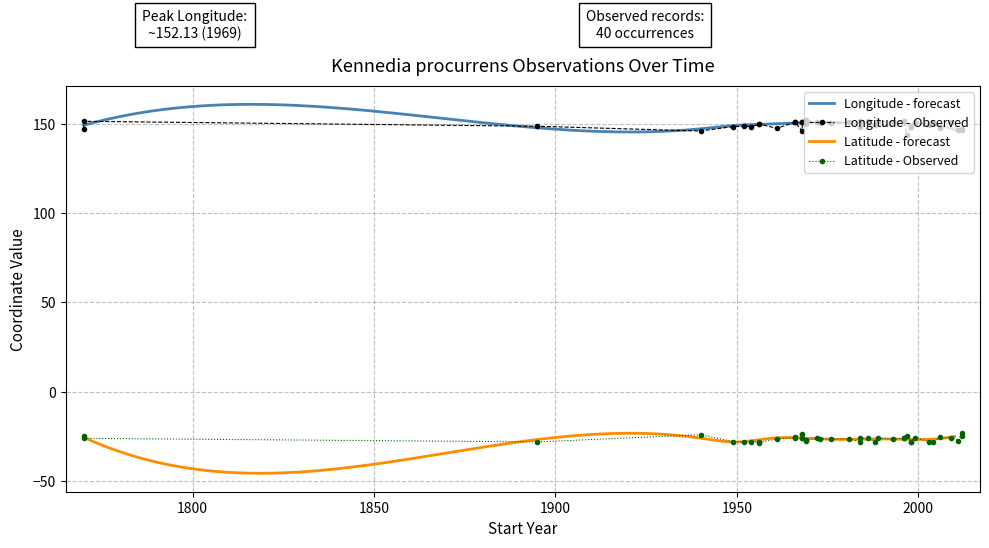

Which series has the largest total across all categories?

Longitude